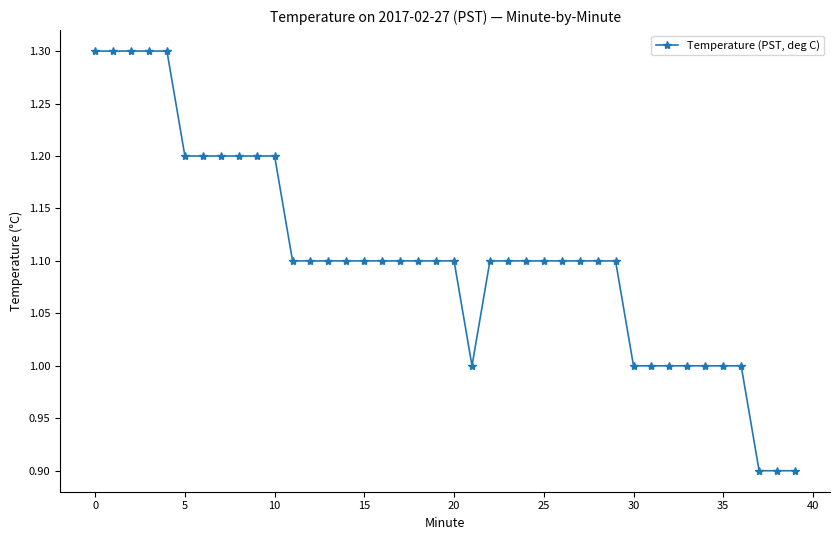

What is the greatest value displayed?

1.3